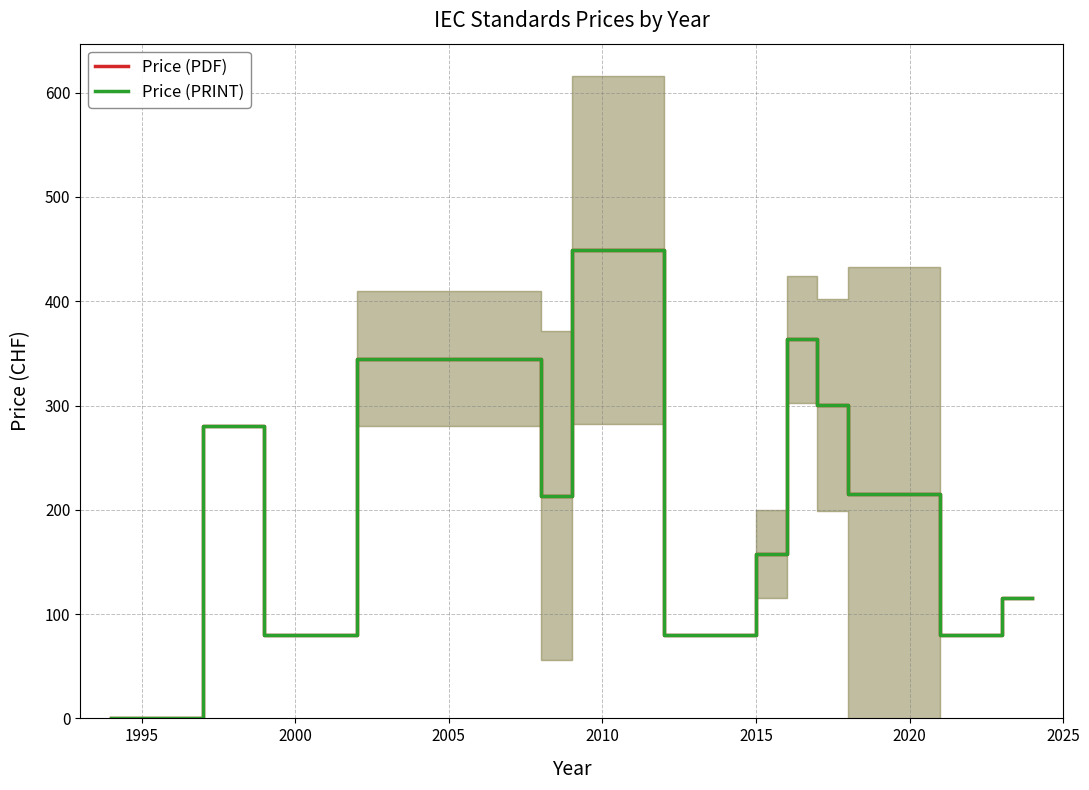

What is the value of the Price (PRINT) point at the 2nd from the left?

280.0